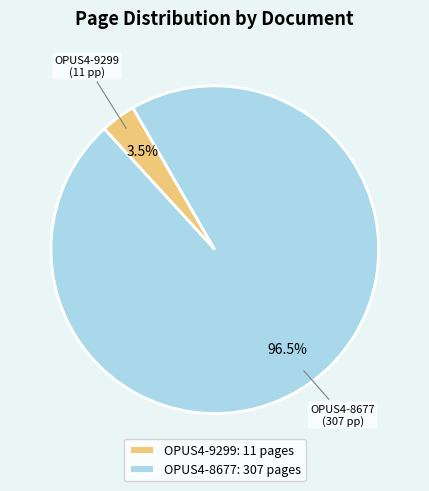

Combined, what portion of the pie is OPUS4-8677 and OPUS4-9299?

100.0%